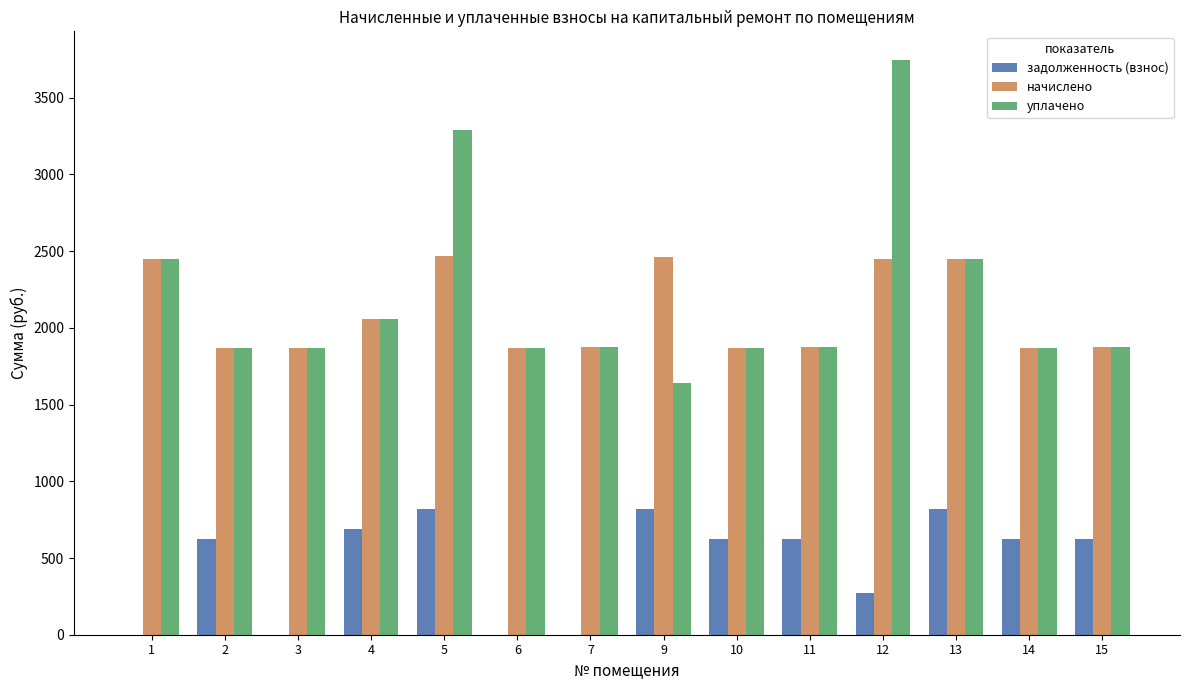

What is the sum of the уплачено values at 14 and 9?

3509.9